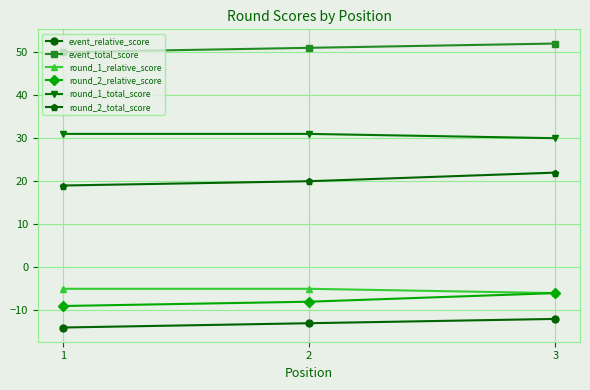

Reading left to right, transcribe all the data shown in this chart.

event_relative_score: 1=-14	2=-13	3=-12
event_total_score: 1=50	2=51	3=52
round_1_relative_score: 1=-5	2=-5	3=-6
round_2_relative_score: 1=-9	2=-8	3=-6
round_1_total_score: 1=31	2=31	3=30
round_2_total_score: 1=19	2=20	3=22